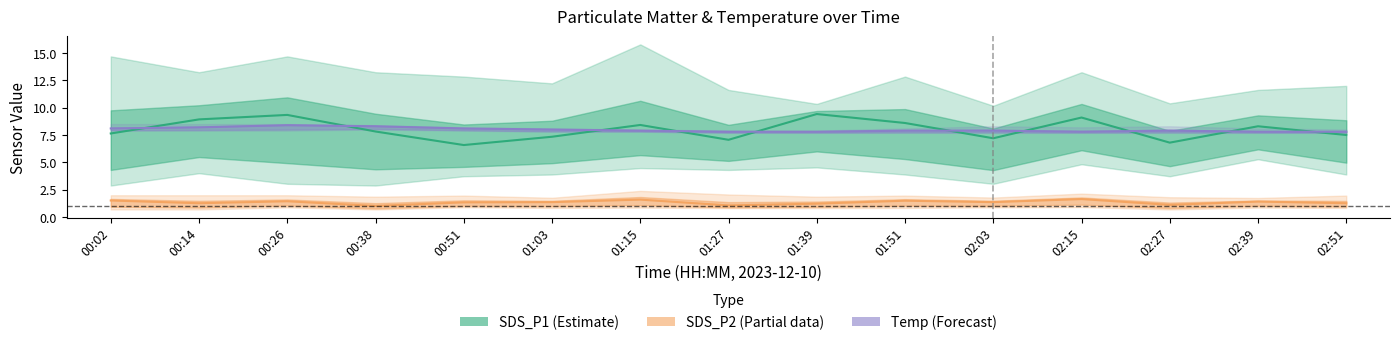

True or false: SDS_P1_upper and SDS_P1_center cross at least once.

False